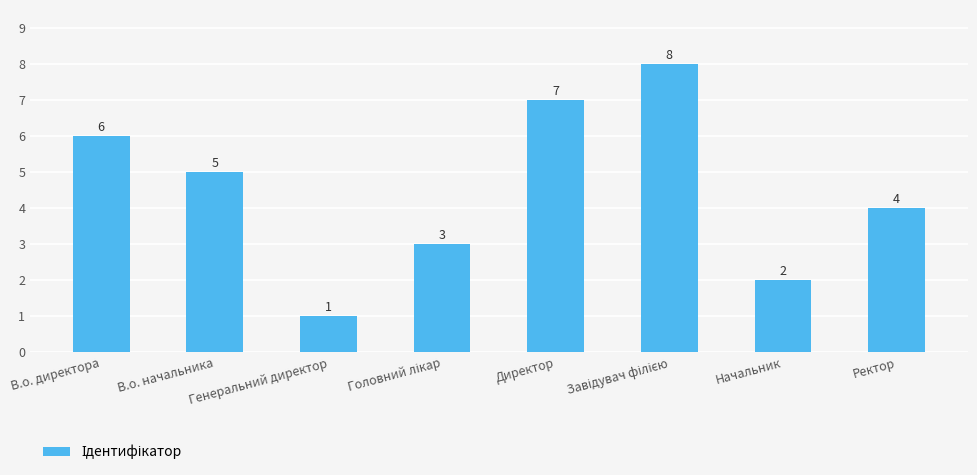

The chart shows a value of 3 at В.о. директора. True or false?

False